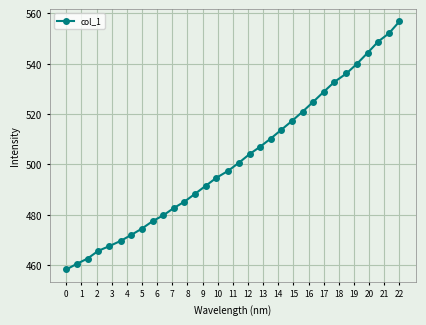

What is the difference between the maximum and second lowest values?

96.2